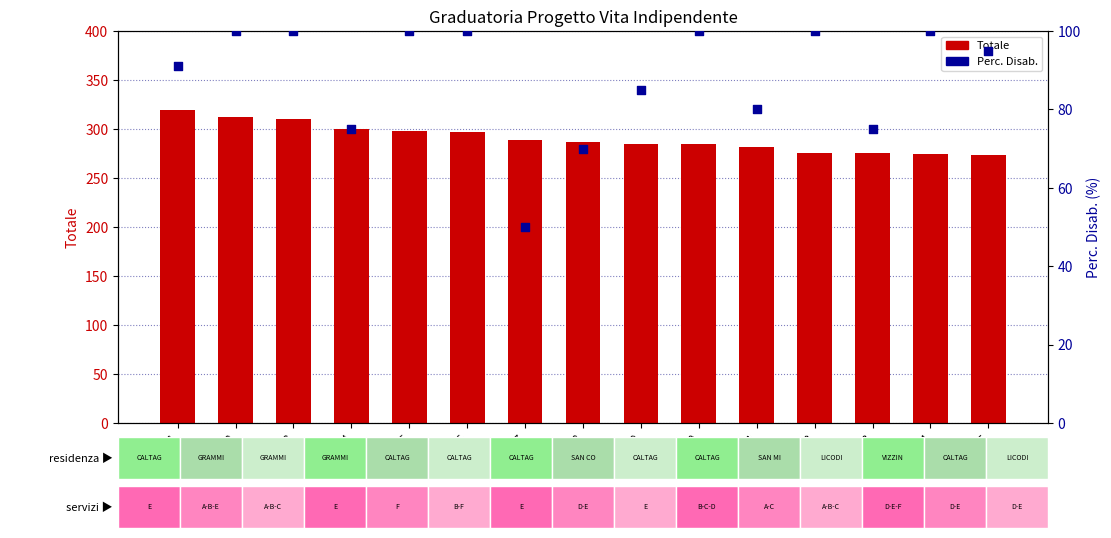

Is the value of Perc. Disab. at Prog.5 greater than the value of Totale at Prog.12?

No